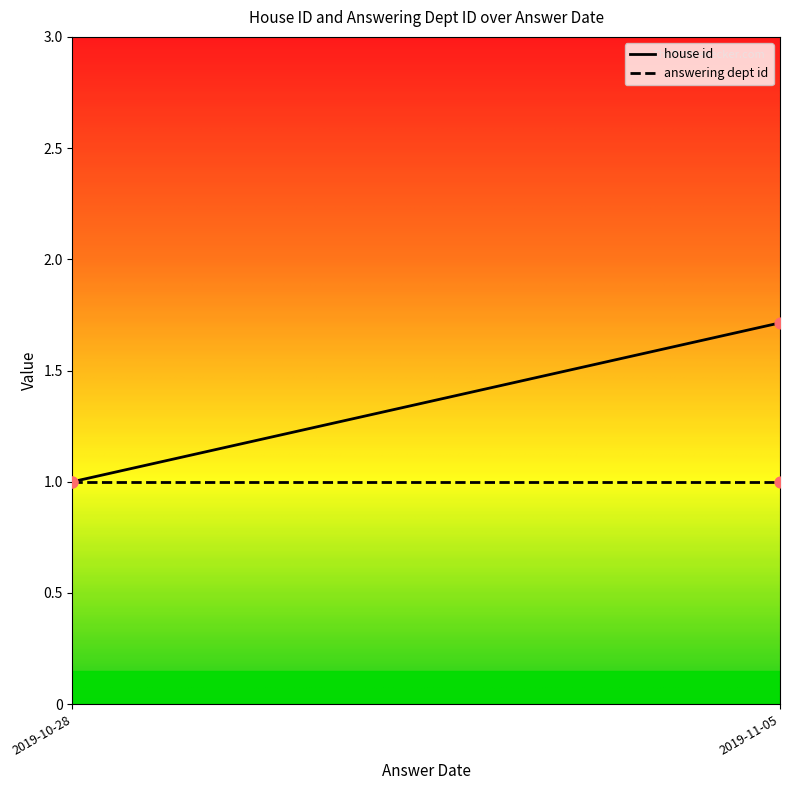

Which series contains the highest Y value?

house id